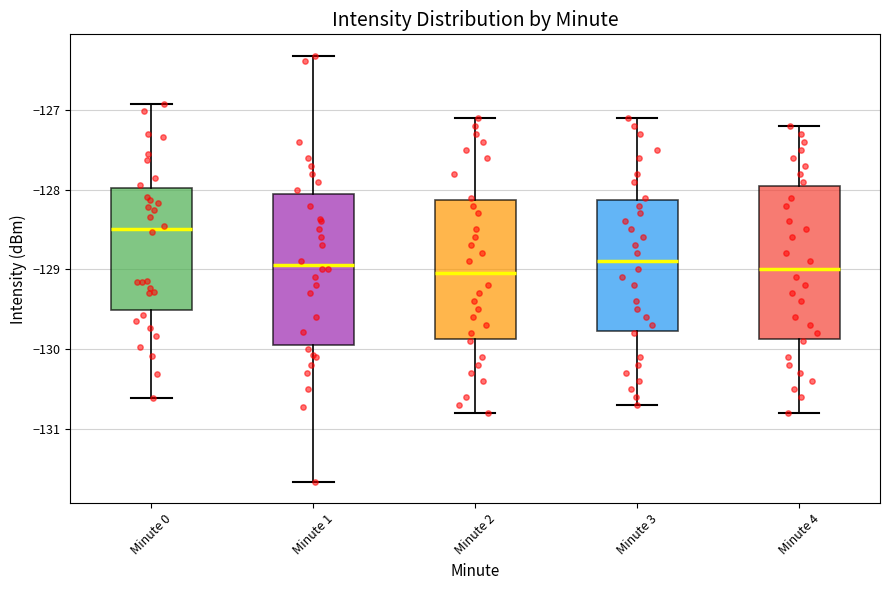

Reading left to right, read every box against the y-axis: the position of its median line, the range the box covers, and the ends of its whiskers. The values are not printed on the chart, so give them approximately, as read against the axis.

Minute 0: median -128.5, box -129.5 to -128.0, whiskers -130.6 to -126.9
Minute 1: median -128.9, box -129.9 to -128.1, whiskers -131.7 to -126.3
Minute 2: median -129.0, box -129.9 to -128.1, whiskers -130.8 to -127.1
Minute 3: median -128.9, box -129.8 to -128.1, whiskers -130.7 to -127.1
Minute 4: median -129.0, box -129.9 to -127.9, whiskers -130.8 to -127.2